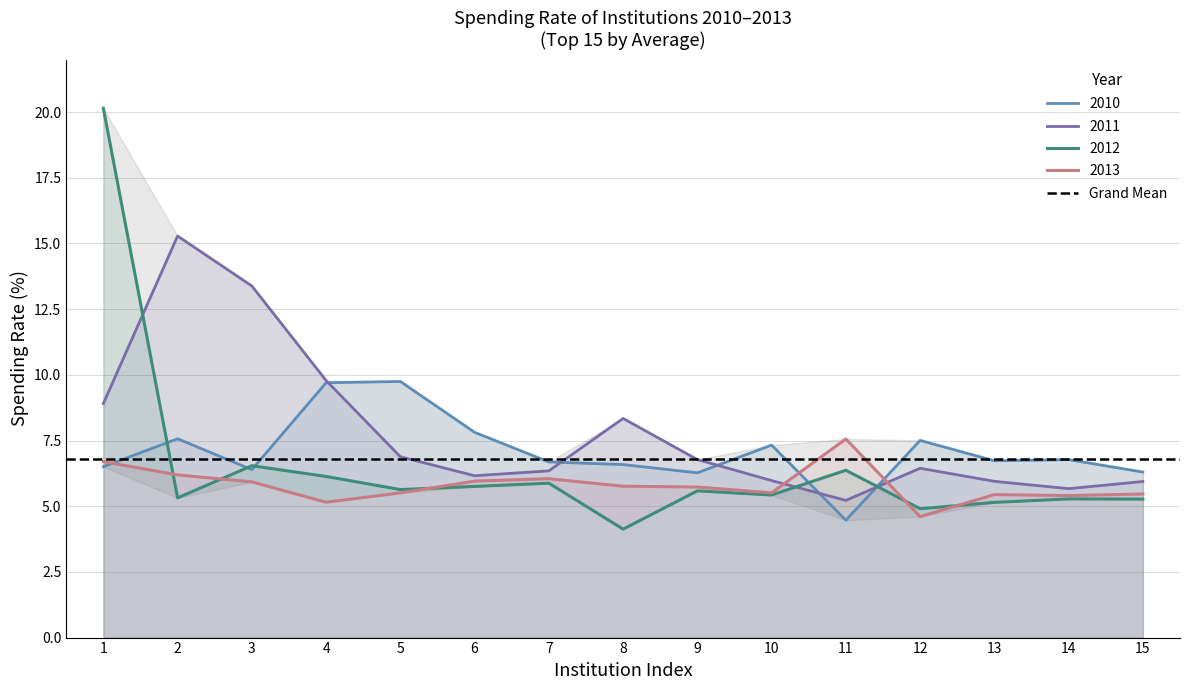

At which label does 2012 reach its peak?

1